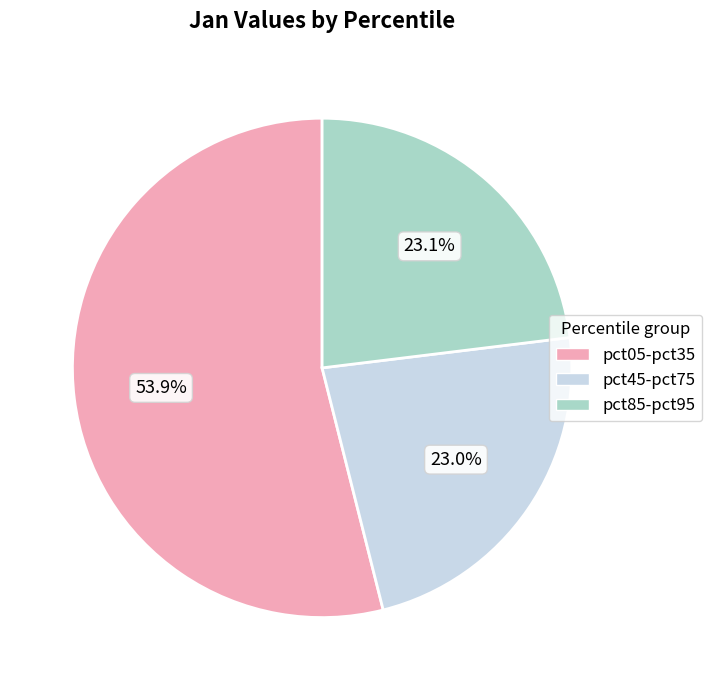

Is there a majority slice in this chart?

Yes